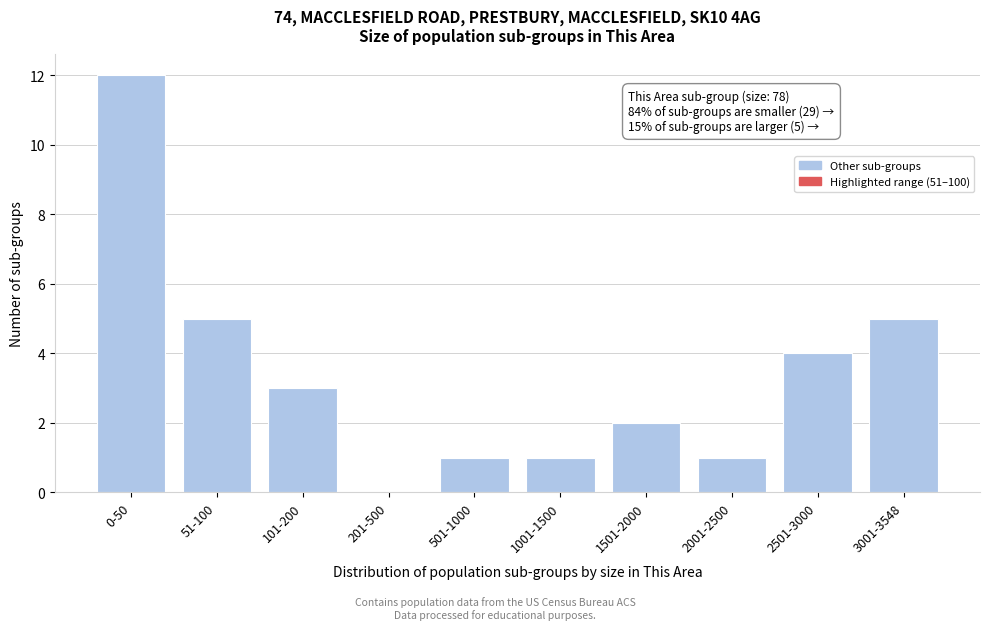

Reading left to right, list all the values displayed in this chart.

0-50=12	51-100=5	101-200=3	201-500=0	501-1000=1	1001-1500=1	1501-2000=2	2001-2500=1	2501-3000=4	3001-3548=5